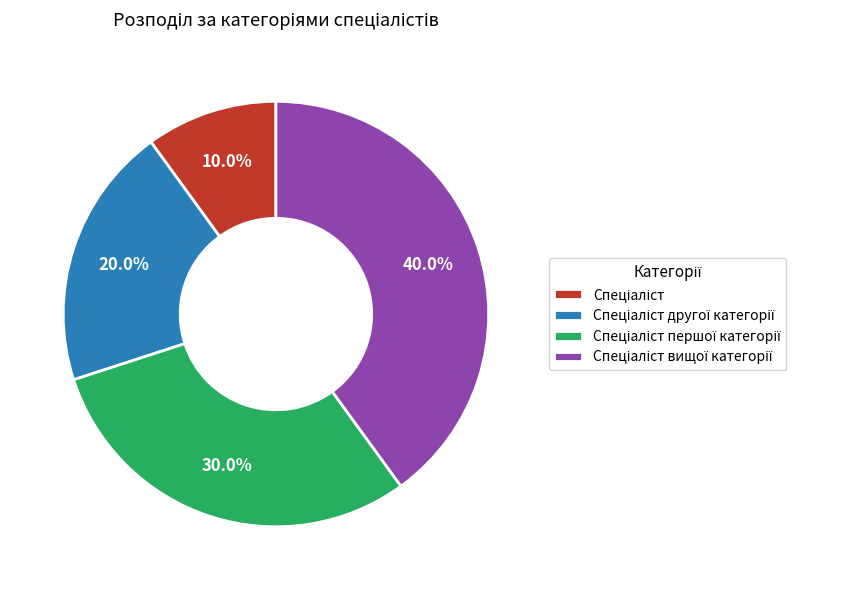

Does any single category account for the majority?

No